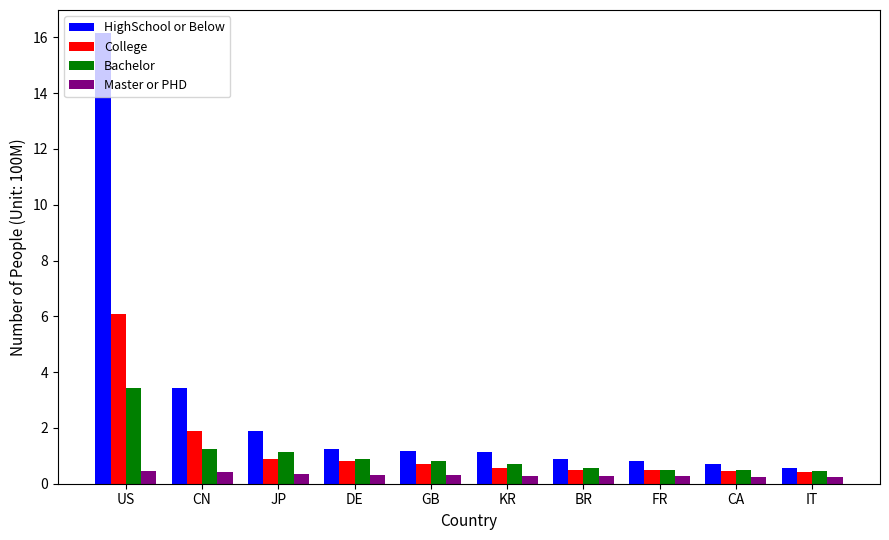

Is the value of College at US greater than the value of Bachelor at KR?

Yes